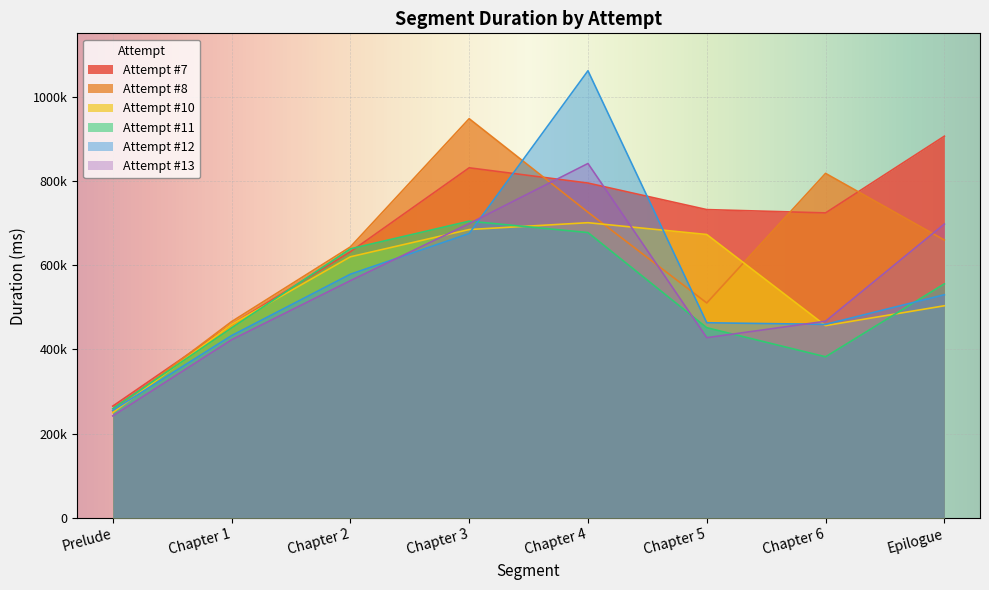

Which series has the largest range (max minus min)?

Attempt #12